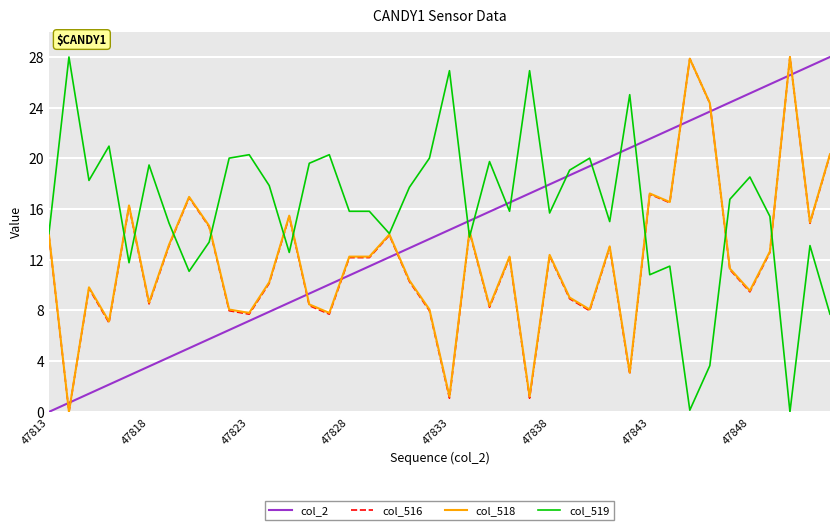

Which series ends up on top after the final intersection of col_518 and col_2?

col_2